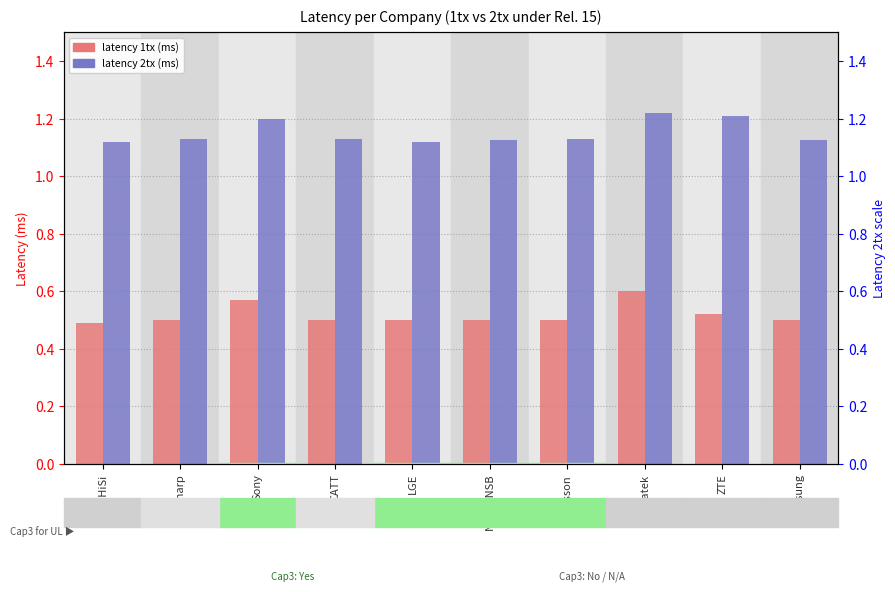

What is the average value of the latency 2tx (ms) series?

1.2